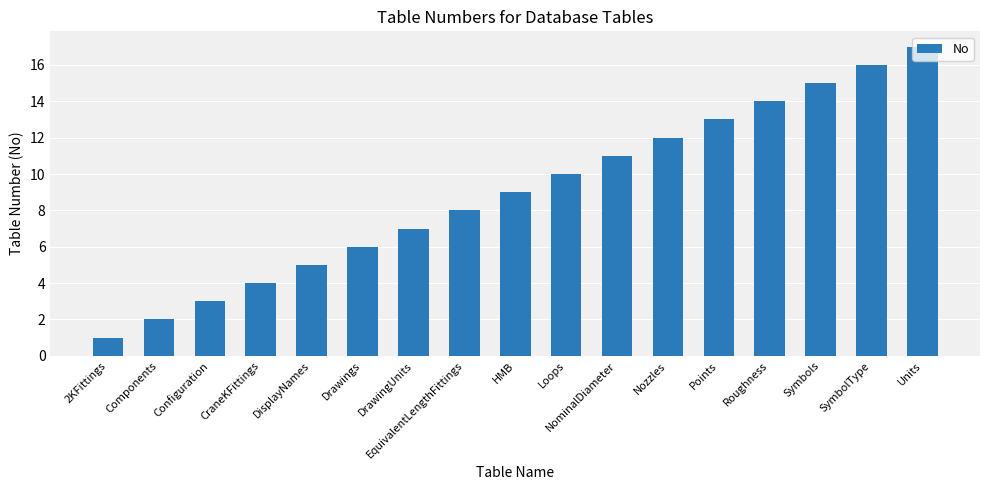

Between Configuration and Drawings, which is larger?

Drawings